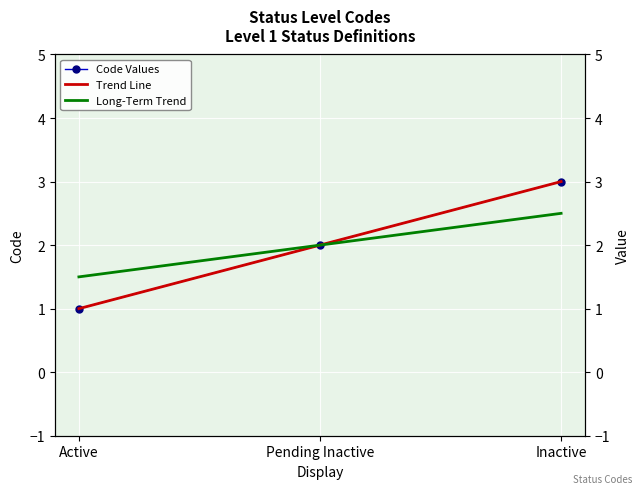

Which has a higher value, Inactive or Pending Inactive?

Inactive